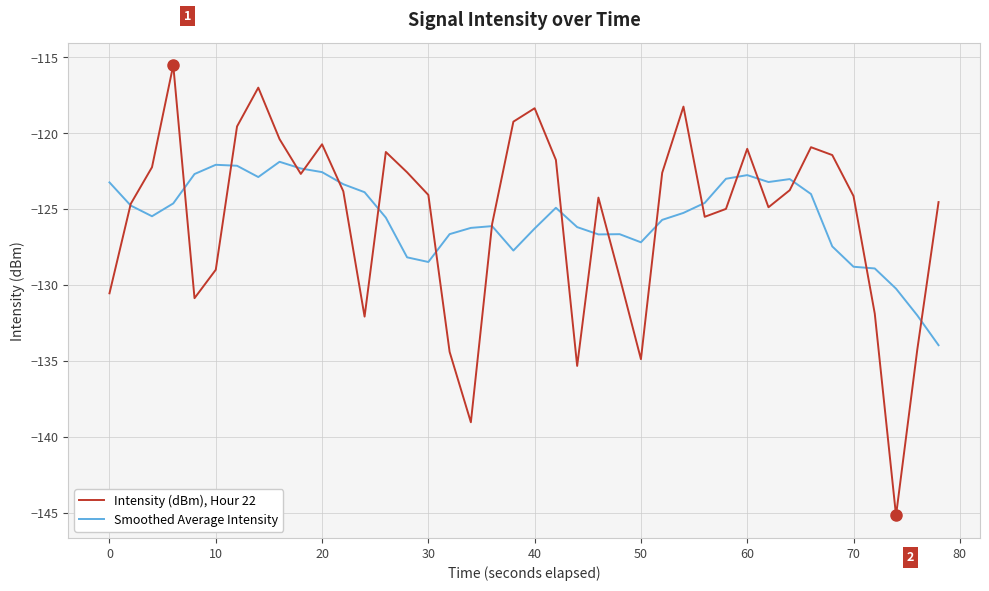

Which series has the widest spread of values?

Intensity (dBm), Hour 22